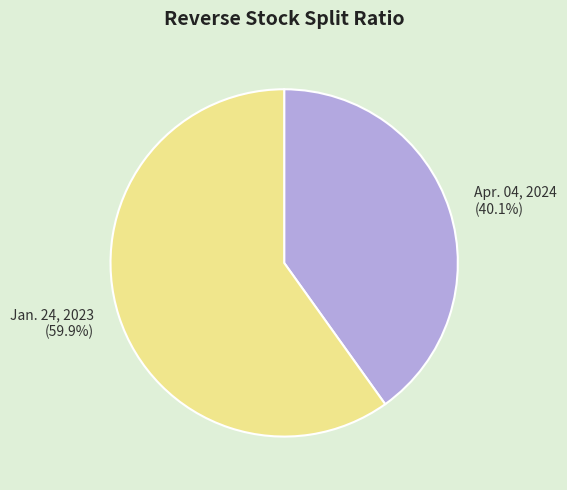

True or false: Apr. 04, 2024 accounts for 47% of the total.

False